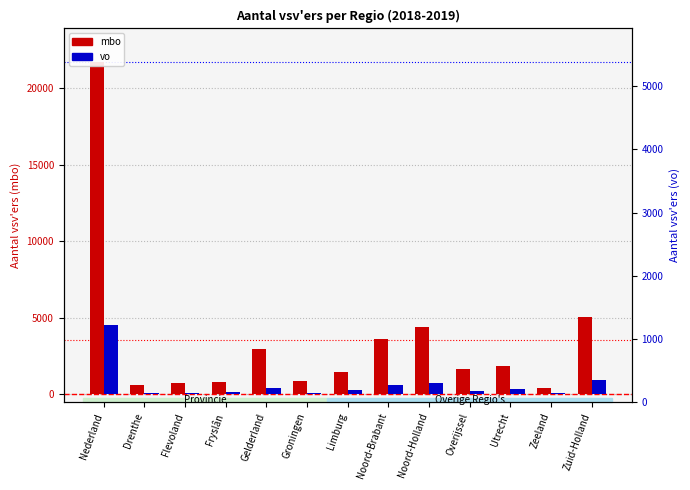

What position from the right is Drenthe?

12